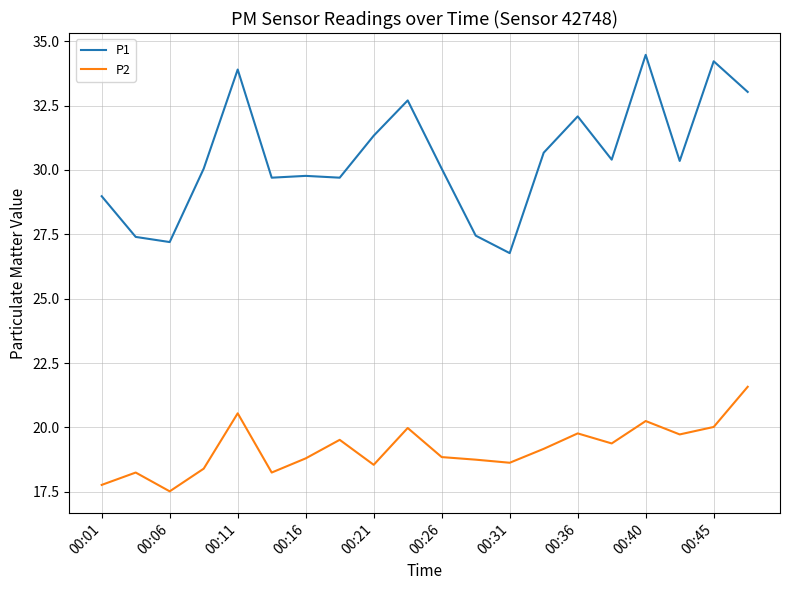

Which series has the largest range (max minus min)?

P1